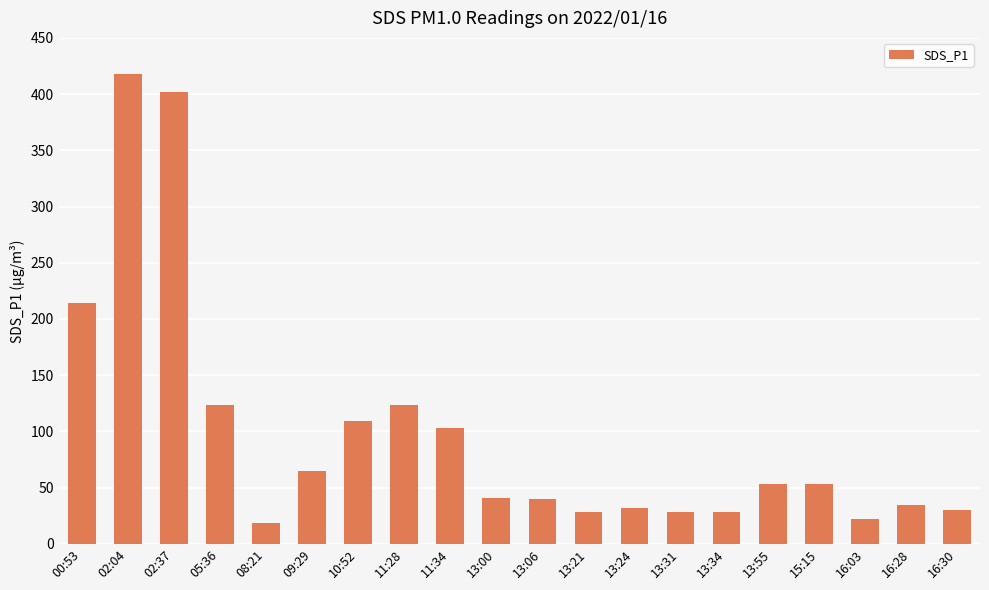

What is the difference between the second highest and second lowest values?

380.2